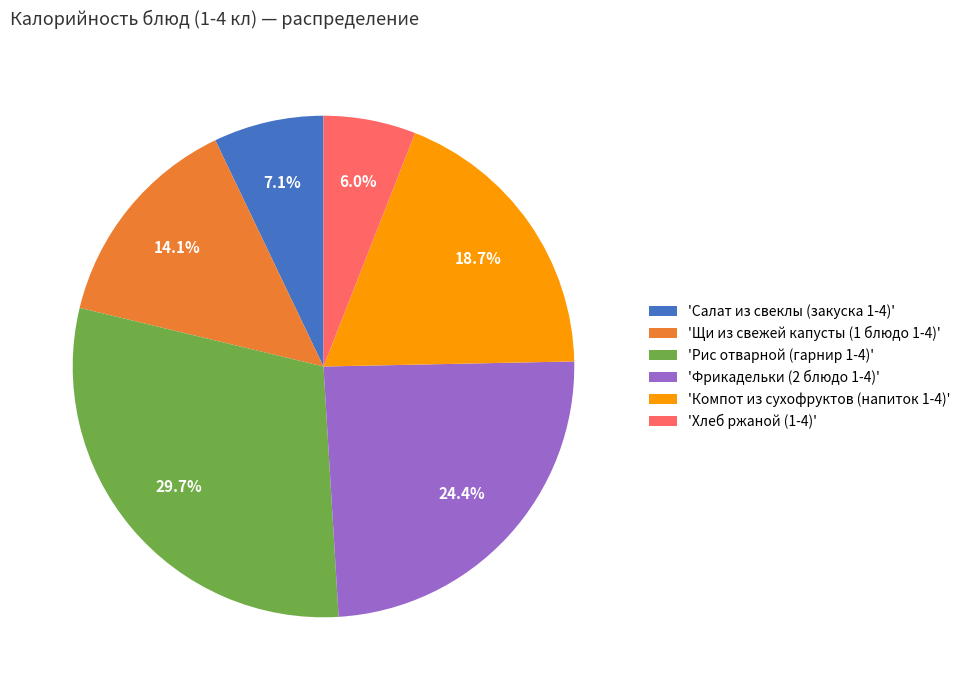

Is there any slice that represents more than half of the pie?

No